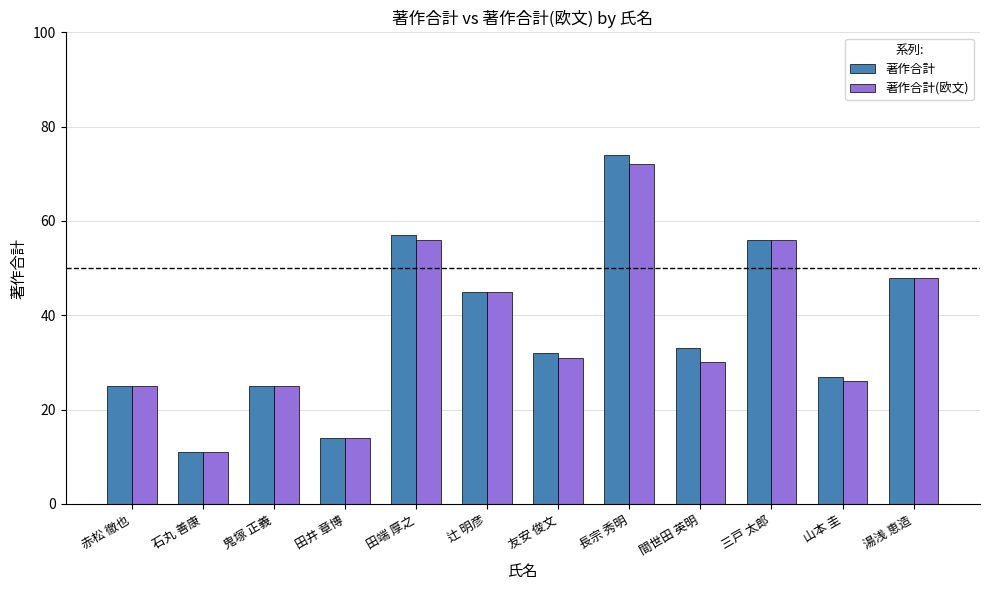

At which category is the sum across all series the highest?

長宗 秀明